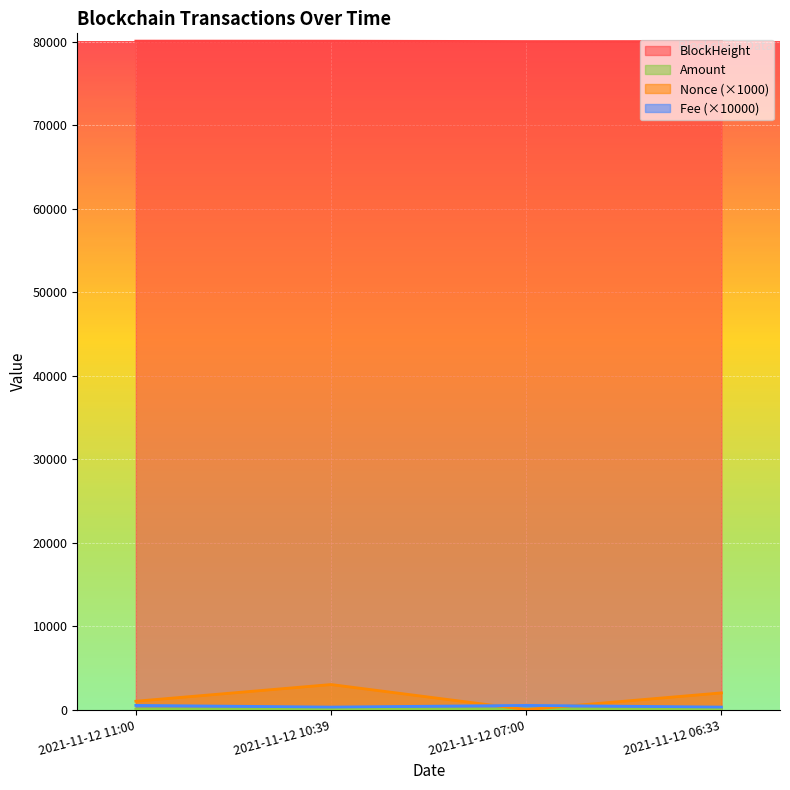

What are all the series names shown in the legend?

BlockHeight, Nonce, Amount, Fee